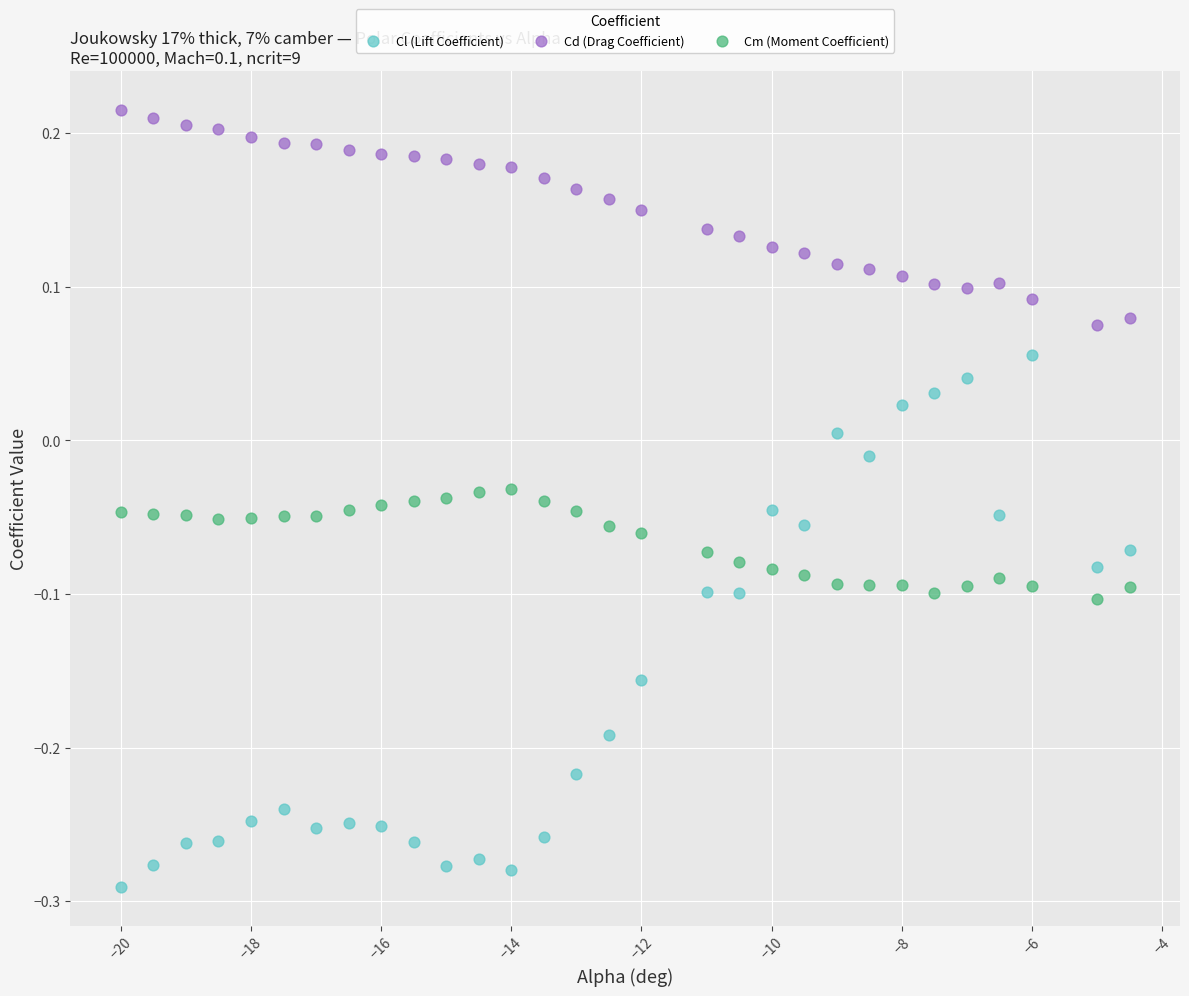

Across all data points, what is the range of X values (max minus min)?

15.5